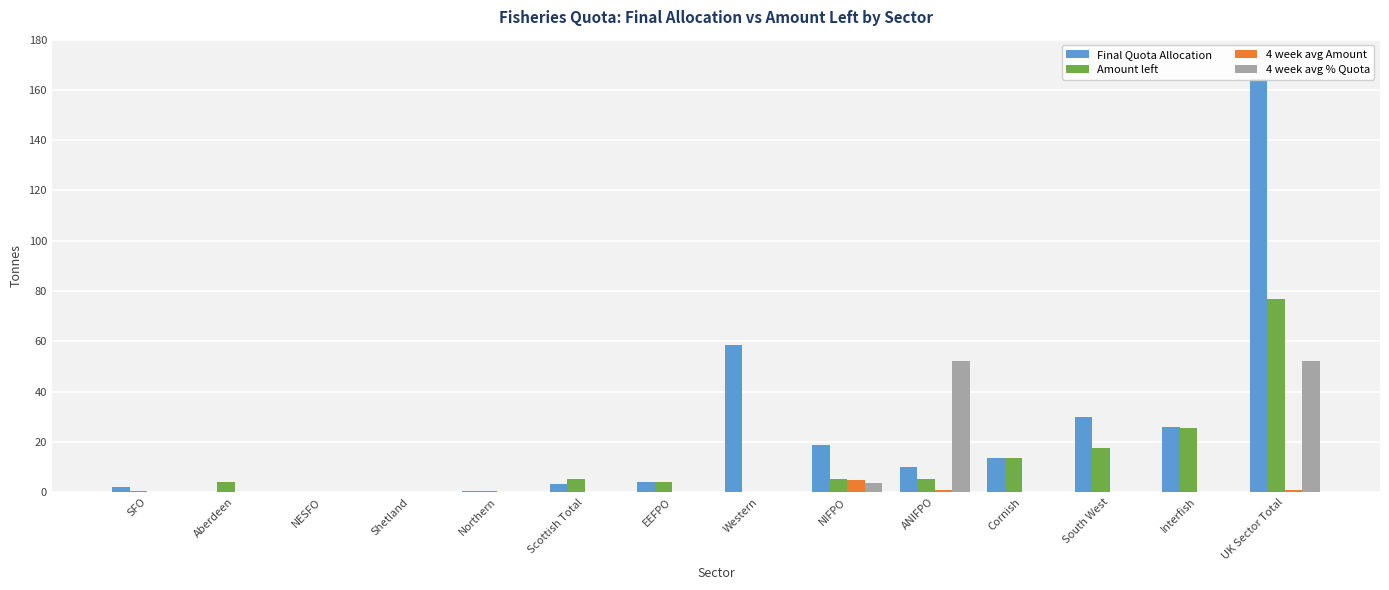

Reading left to right, list all the values displayed in this chart.

Final Quota Allocation: 2.0	0.2	0.1	0.2	0.5	3.2	3.9	58.6	18.8	10.0	13.7	29.8	26.0	164.3
Amount left: 0.5	4.1	0.0	0.2	0.5	5.3	3.9	0.2	5.2	5.1	13.7	17.6	25.4	76.7
4 week avg Amount: 0.0	0.0	0.0	0.0	0.0	0.0	0.0	0.0	4.8	0.7	0.0	0.0	0.0	0.7
4 week avg % Quota: 0.0	0.0	0.0	0.0	0.0	0.0	0.0	0.0	3.8	52.0	0.0	0.0	0.0	52.0